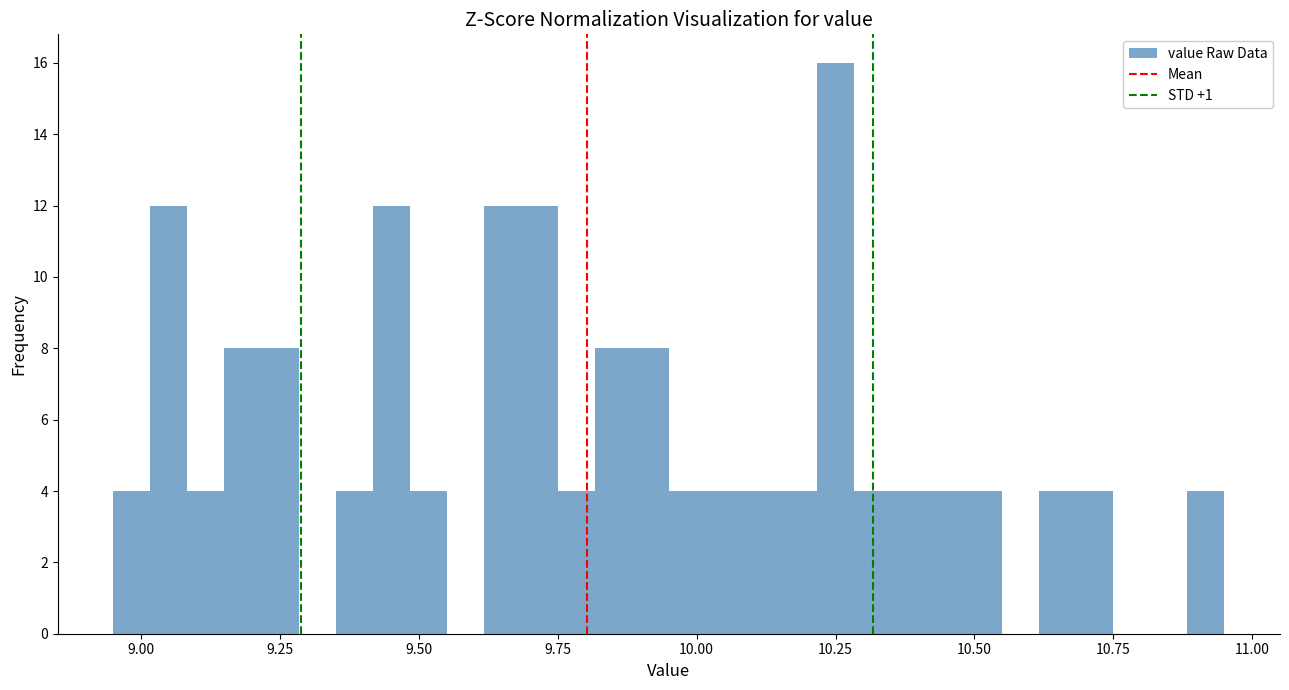

Around what value on the x-axis is the tallest bar? Give the approximate position of its centre, as read against the axis.

10.25